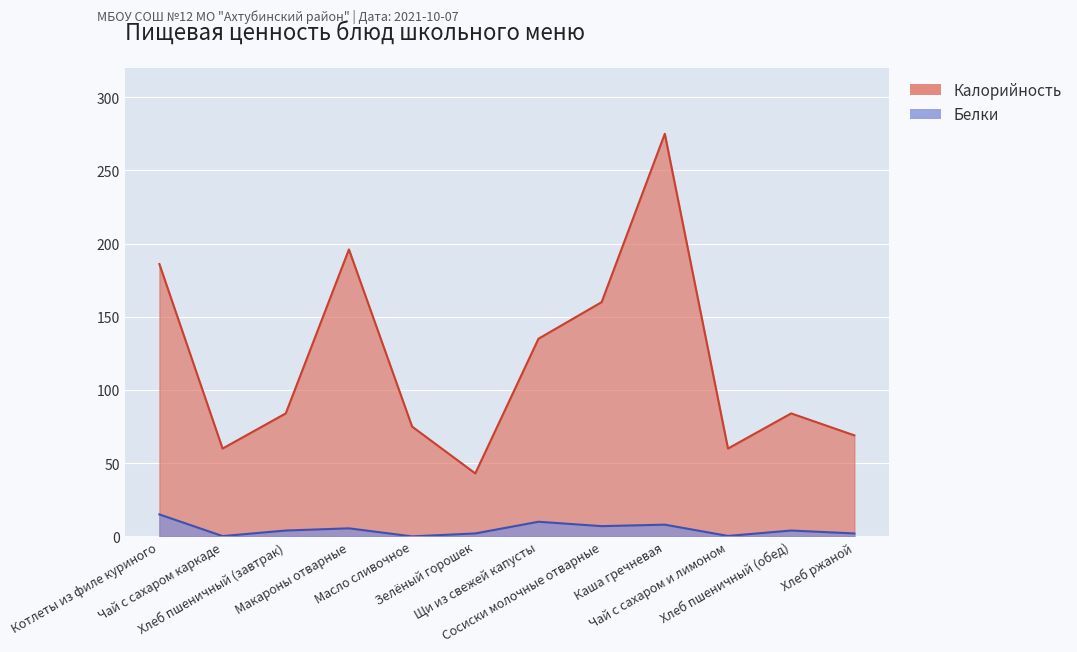

How many interior local peaks does the Калорийность series have?

3